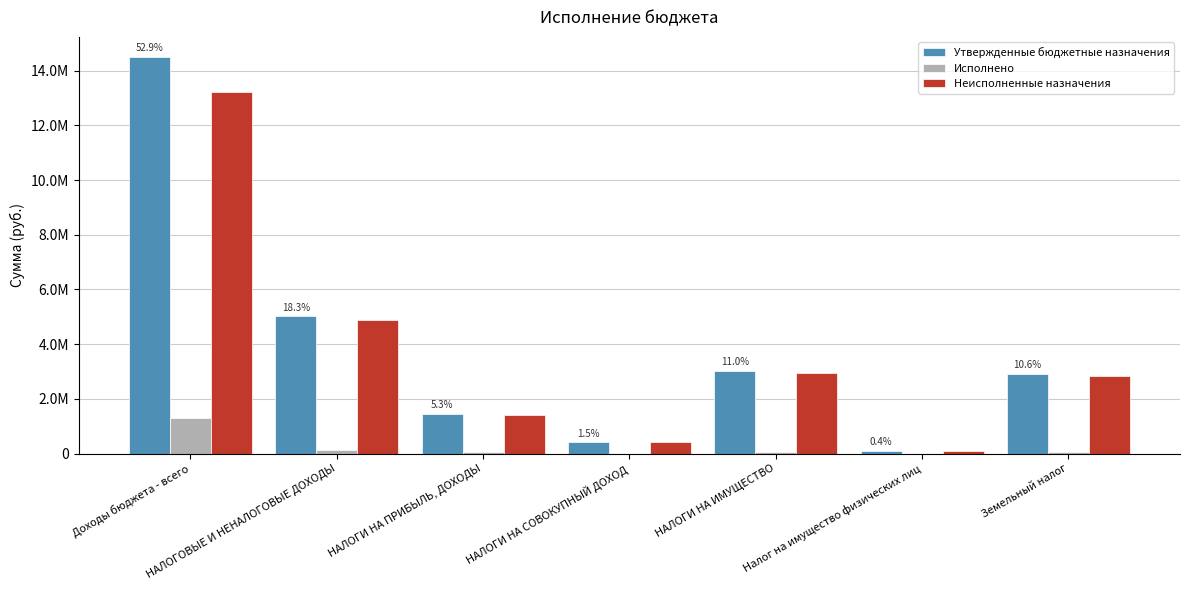

Are the bars grouped side by side (vs. stacked)?

Yes